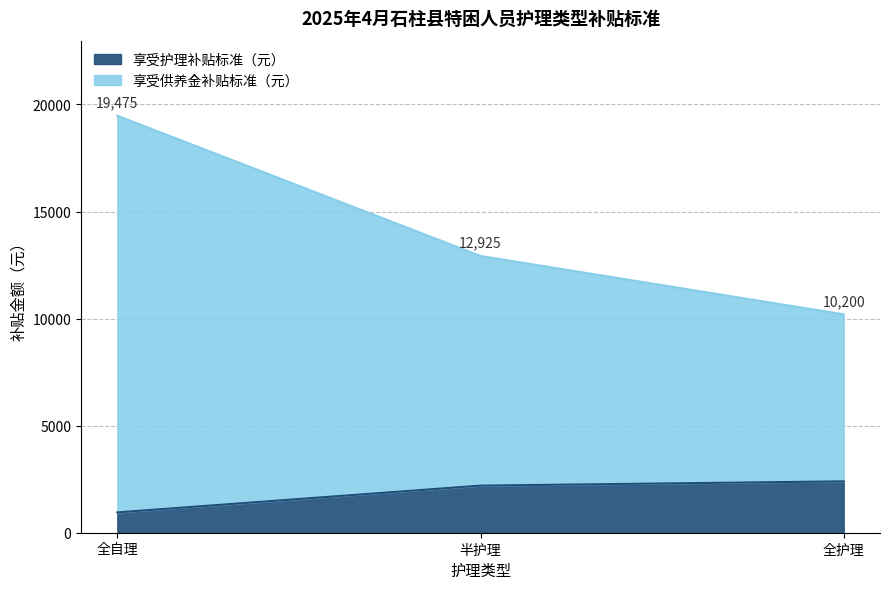

What is the average value?

14200